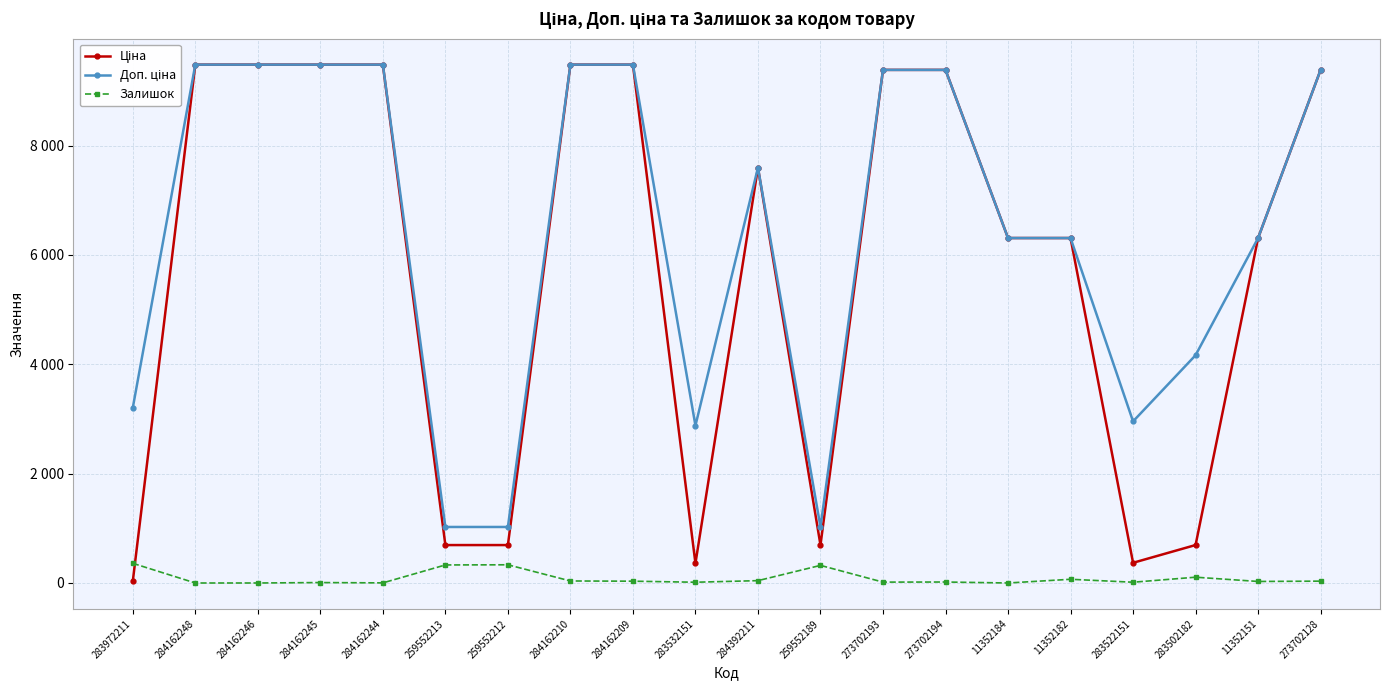

Does the chart have visible grid lines?

Yes